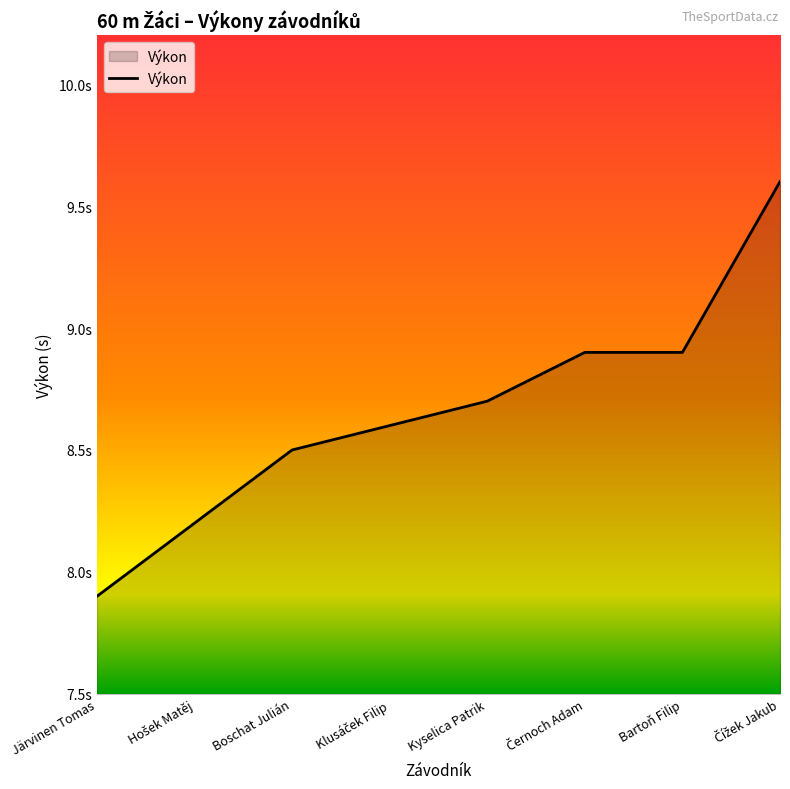

Does the chart display data point markers on the line(s)?

No